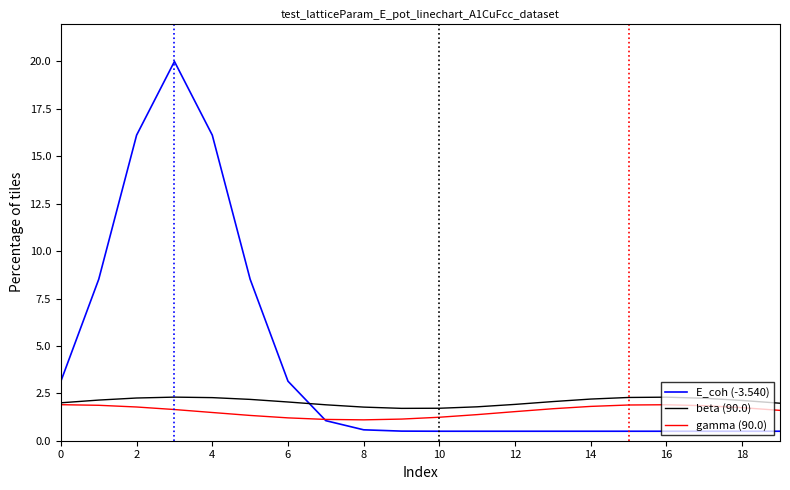

Which series has the largest total across all categories?

E_coh (-3.540)